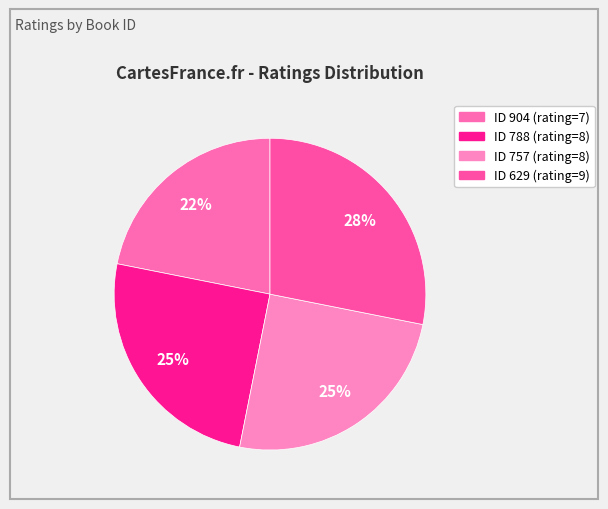

Which category has the biggest portion of the pie?

629